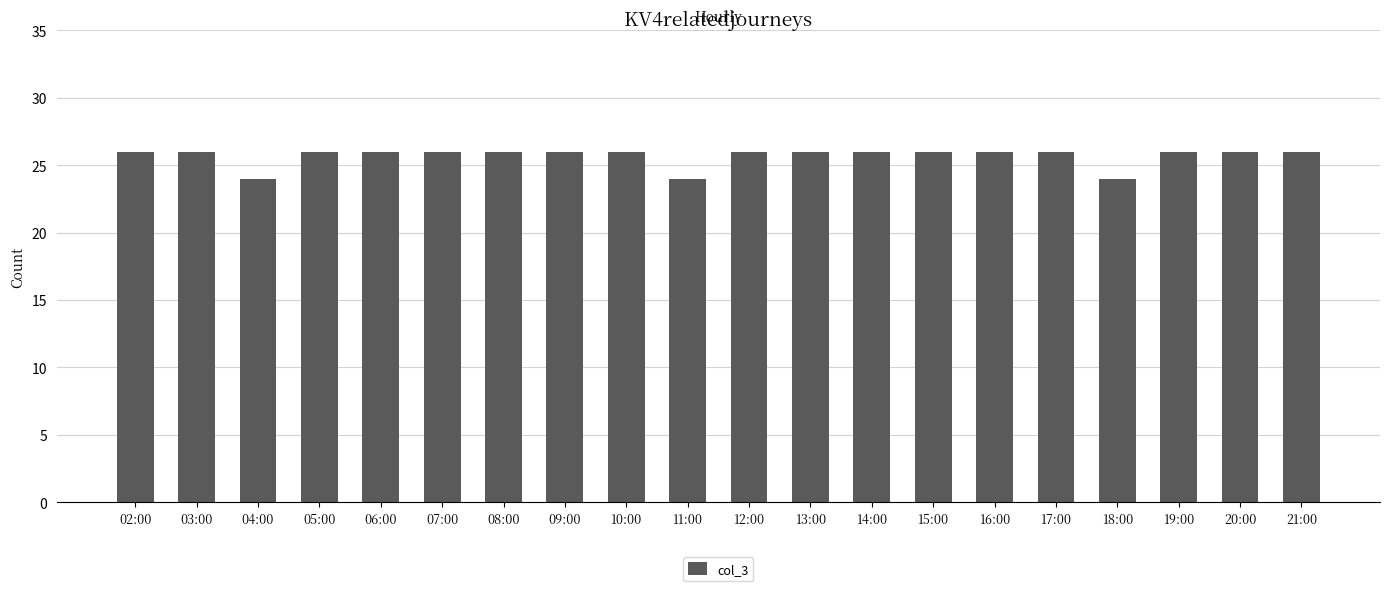

How many values are between 26 and 27?

17